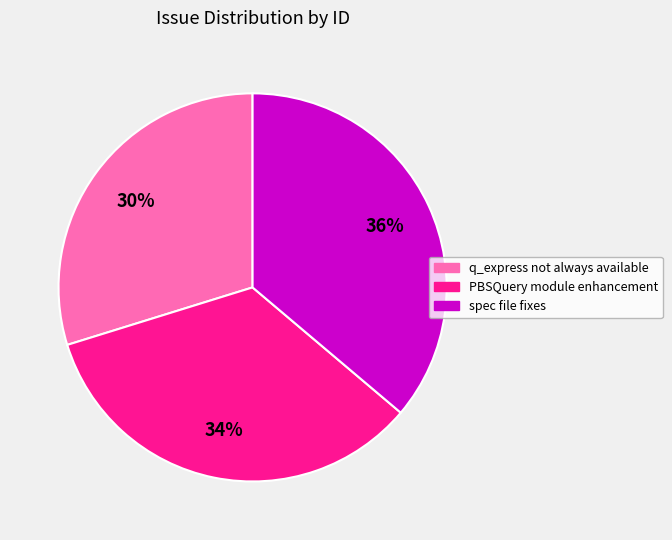

To the nearest percent, what is the average slice percentage?

33%